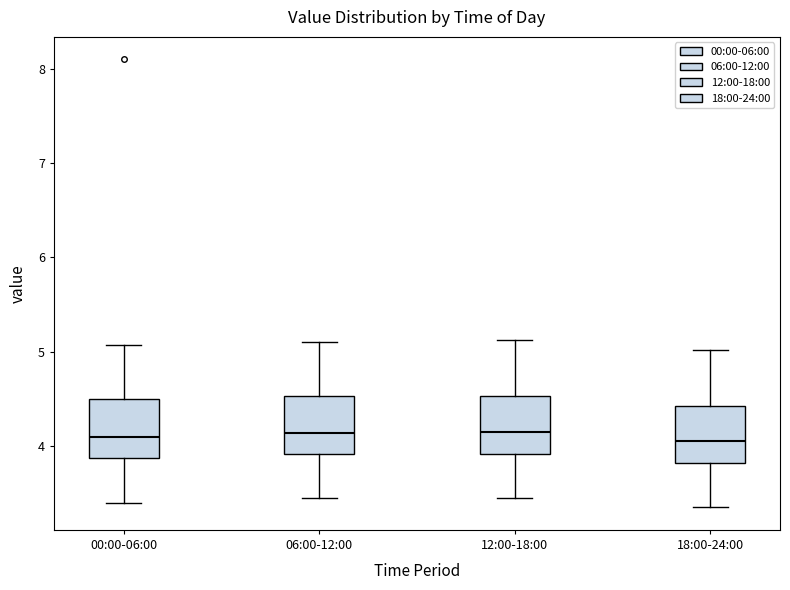

Reading left to right, transcribe this box plot: for each box, give where its median line is, the range the box spans, and where its two whiskers end, as read against the y-axis. The values are not printed on the chart, so give them approximately, as read against the axis.

00:00-06:00: median 4.1, box 3.9 to 4.5, whiskers 3.4 to 5.1
06:00-12:00: median 4.1, box 3.9 to 4.5, whiskers 3.5 to 5.1
12:00-18:00: median 4.2, box 3.9 to 4.5, whiskers 3.5 to 5.1
18:00-24:00: median 4.1, box 3.8 to 4.4, whiskers 3.4 to 5.0